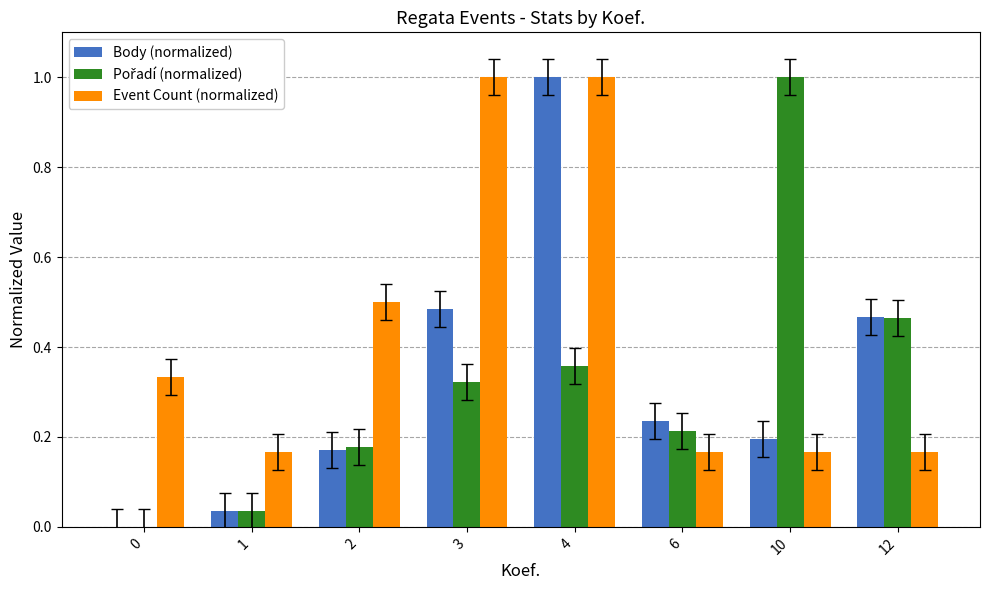

Which series has the largest total across all categories?

Event Count (normalized)